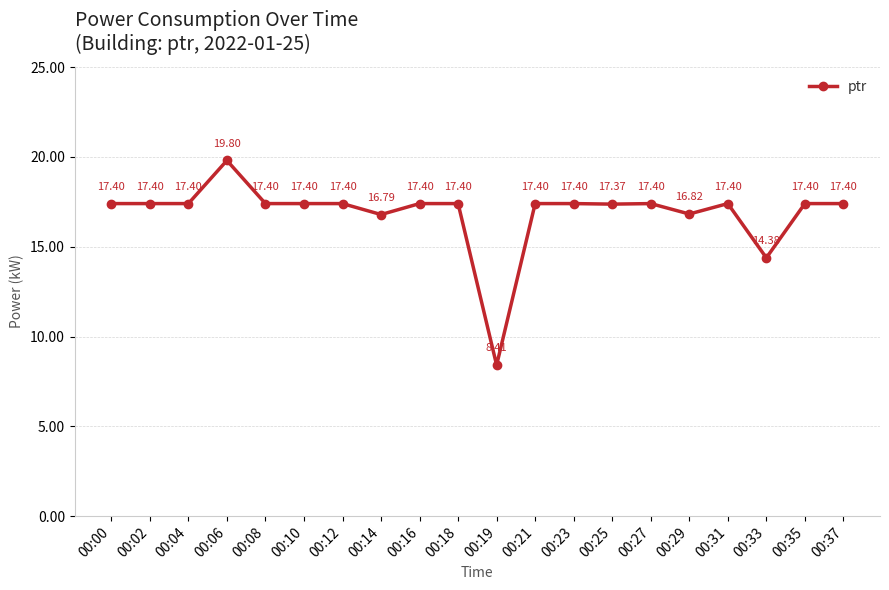

Approximately how many times larger is the value at 00:35 compared to 00:23?

1.0